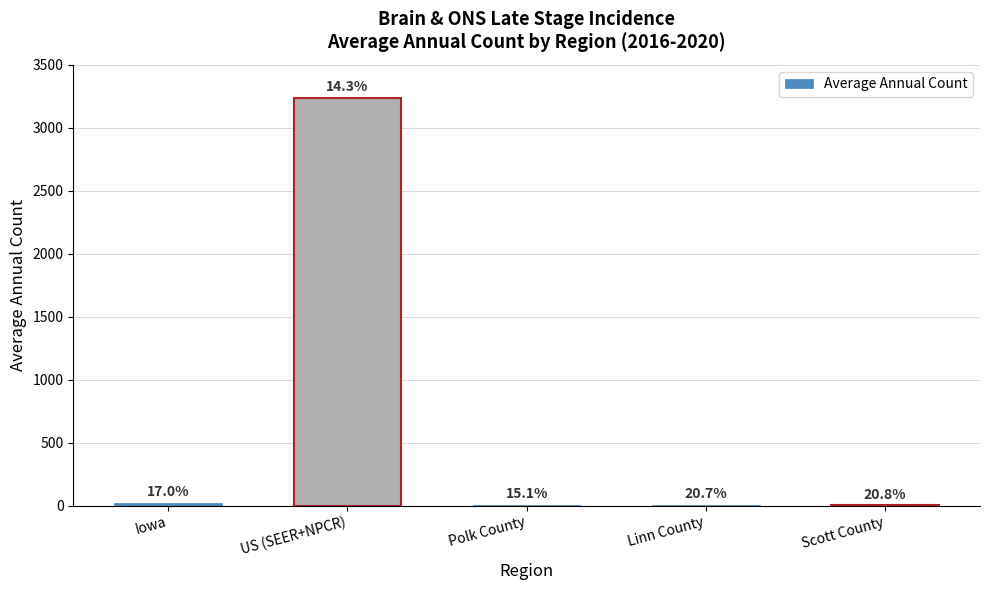

True or false: the data shows 4 at Linn County.

True